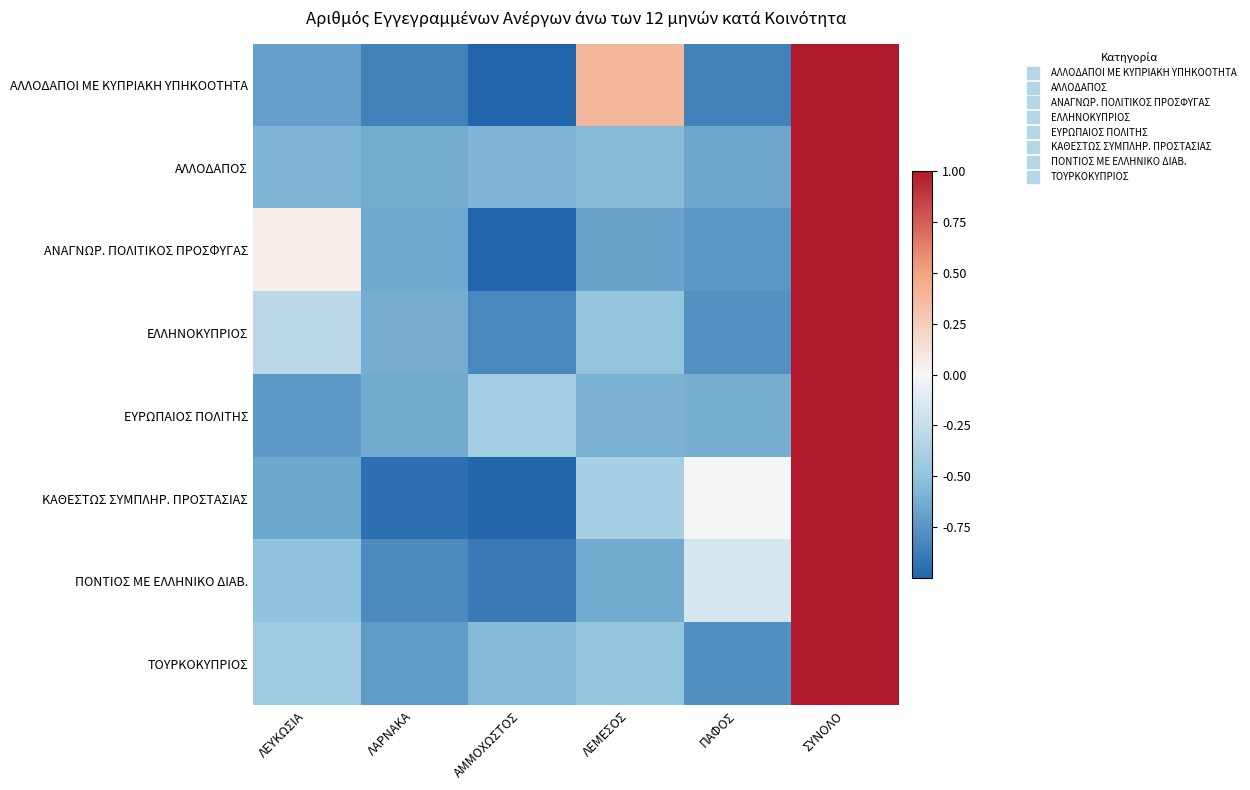

Which series has the largest total across all categories?

ΑΛΛΟΔΑΠΟΙ ΜΕ ΚΥΠΡΙΑΚΗ ΥΠΗΚΟΟΤΗΤΑ